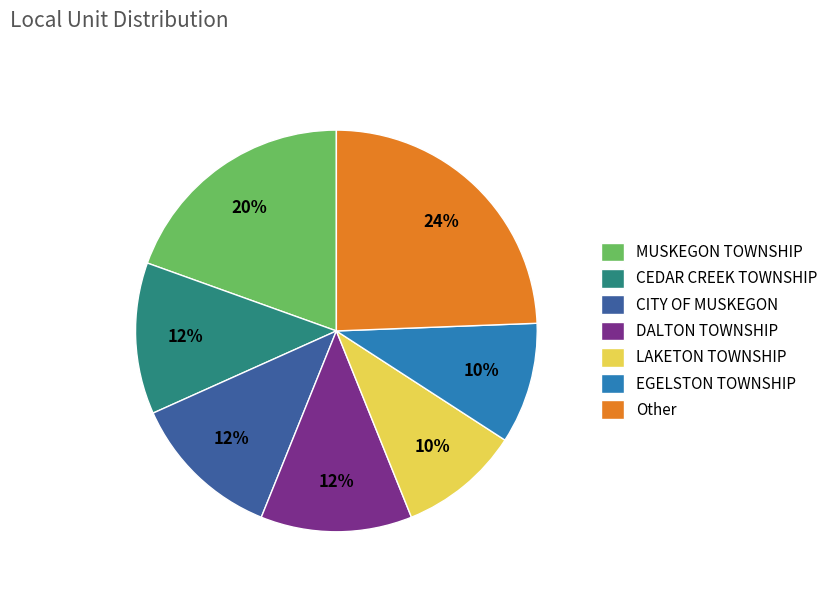

Do Other and EGELSTON TOWNSHIP together represent more than half of the pie?

No